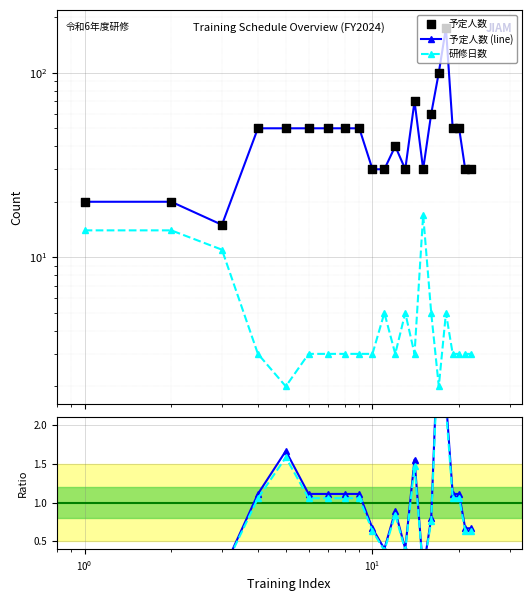

Which series has the largest Y range (max minus min)?

予定人数 (line)